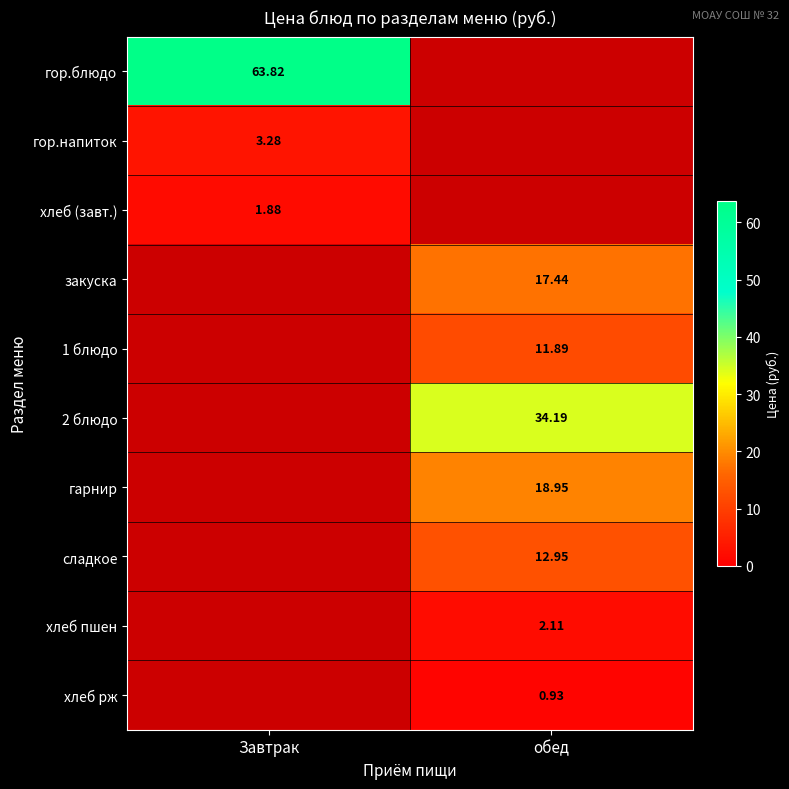

Count the number of data series in this chart.

10